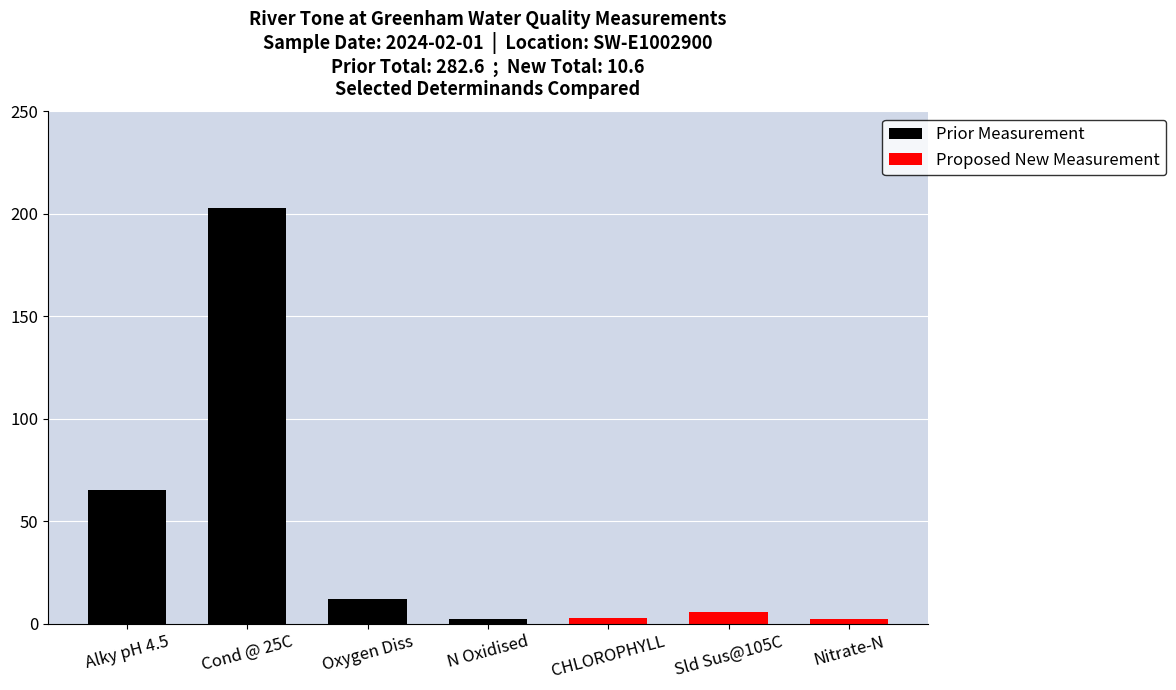

What is the difference between the second highest and minimum values in the Prior Measurement series?

62.7